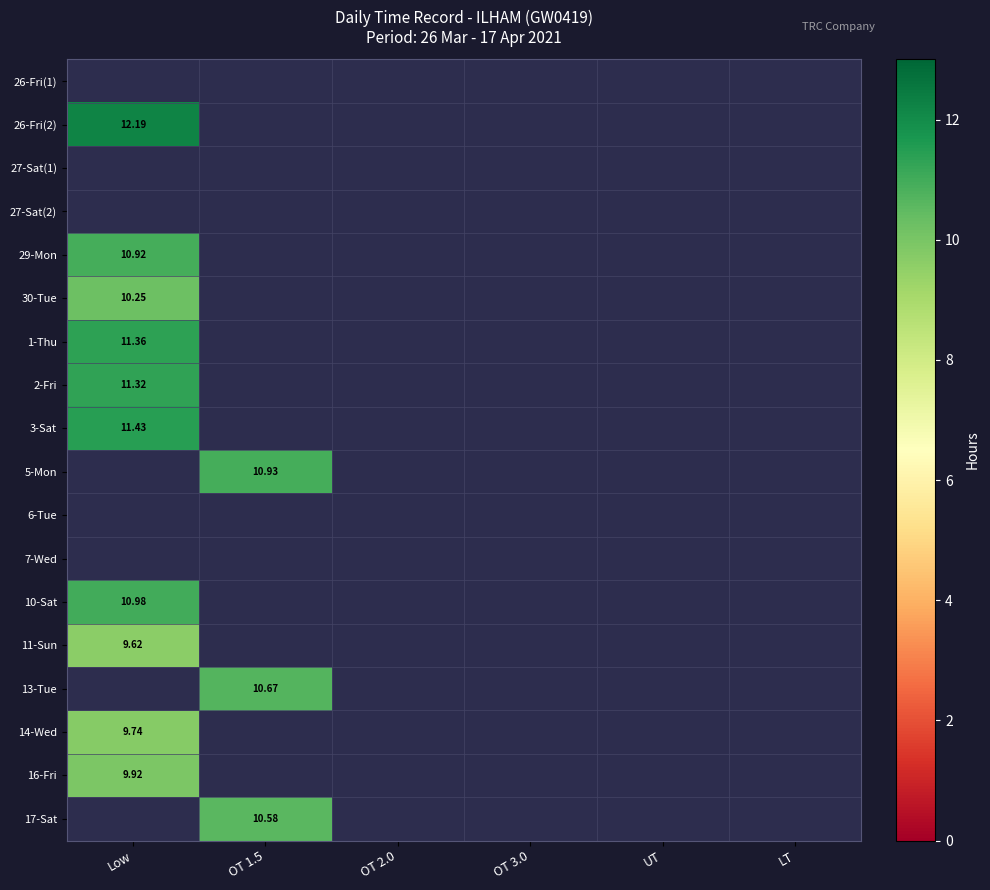

Rank the series at LT from lowest to highest value.

26-Fri(1), 26-Fri(2), 27-Sat(1), 27-Sat(2), 29-Mon, 30-Tue, 1-Thu, 2-Fri, 3-Sat, 5-Mon, 6-Tue, 7-Wed, 10-Sat, 11-Sun, 13-Tue, 14-Wed, 16-Fri, 17-Sat